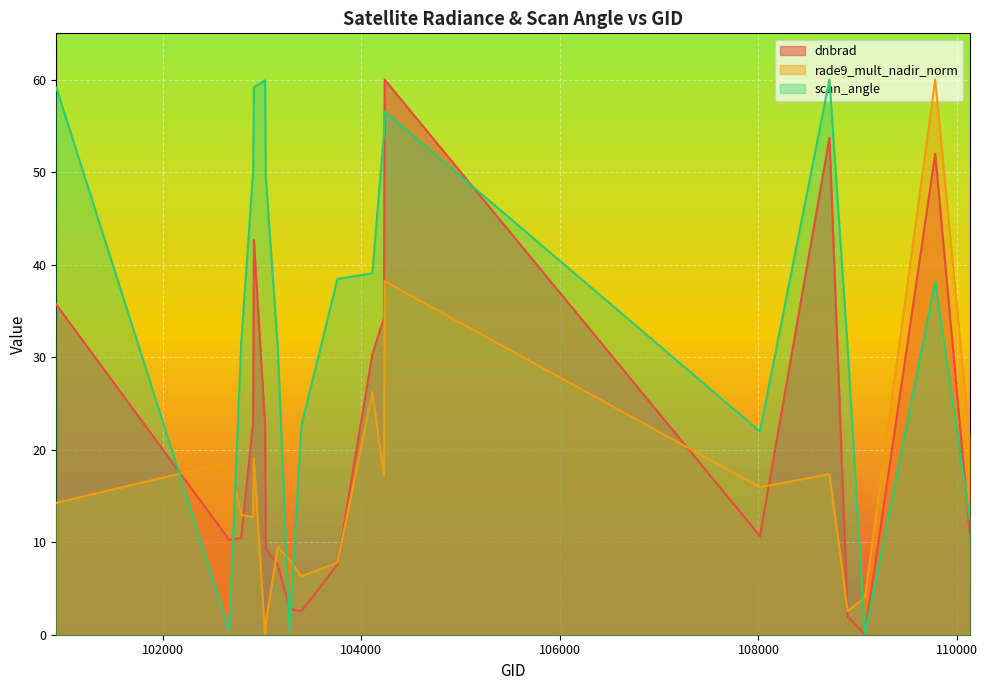

Where is the first local minimum for scan_angle?

102671